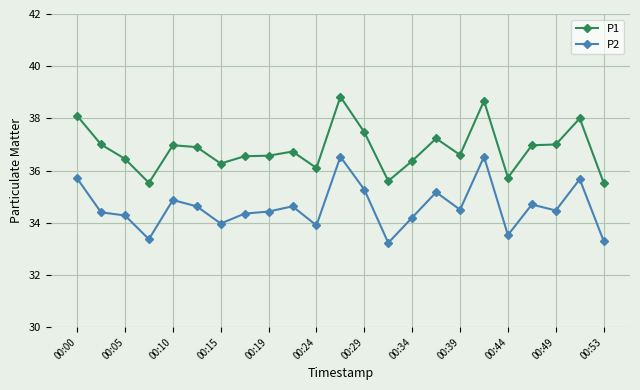

How many lines are shown in the chart?

2